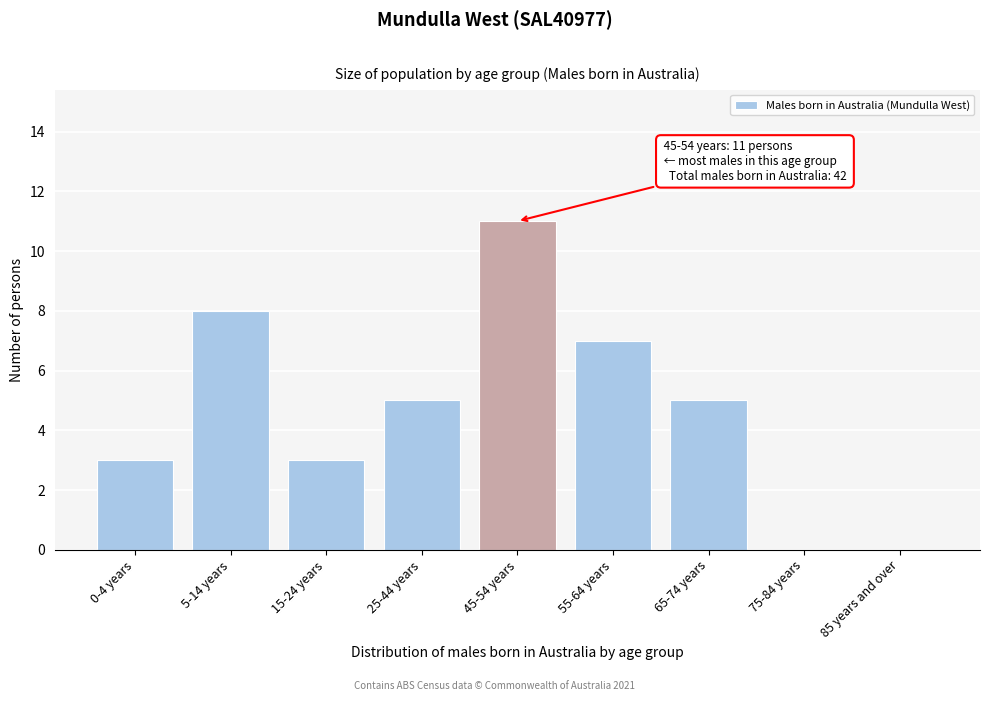

Reading right to left, list all the values displayed in this chart.

85 years and over=0	75-84 years=0	65-74 years=5	55-64 years=7	45-54 years=11	25-44 years=5	15-24 years=3	5-14 years=8	0-4 years=3